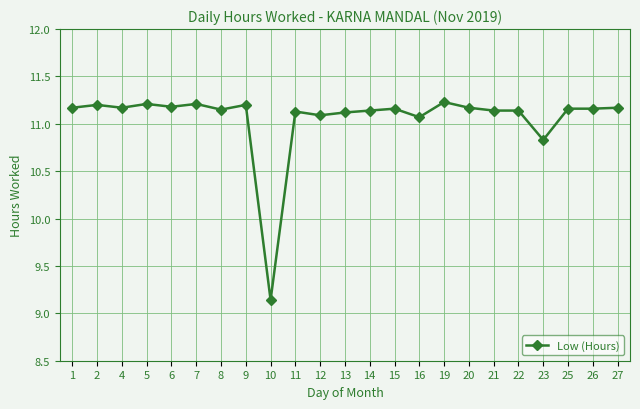

True or false: there are more than 0 points higher than both neighbors.

True